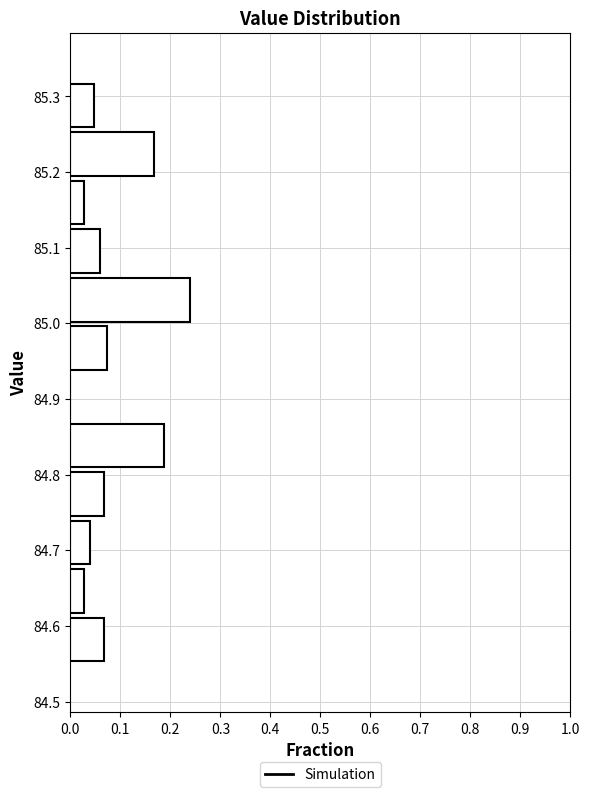

Reading bottom to top, list every bar in this chart as the range it spans on the y-axis followed by its length. Neither the bar edges nor the lengths are printed on the chart, so give them approximately, as read against the axes.

84.55 to 84.61: 0.07
84.61 to 84.68: 0.03
84.68 to 84.74: 0.04
84.74 to 84.81: 0.07
84.81 to 84.87: 0.19
84.87 to 84.94: 0
84.94 to 85.00: 0.07
85.00 to 85.06: 0.24
85.06 to 85.13: 0.06
85.13 to 85.19: 0.03
85.19 to 85.26: 0.17
85.26 to 85.32: 0.05